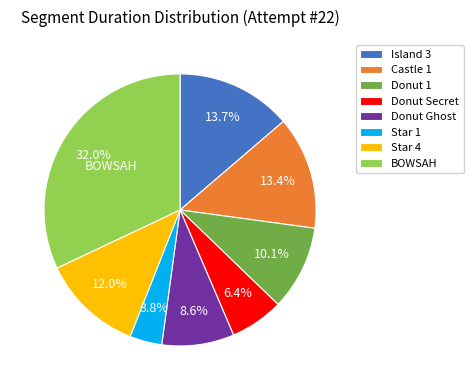

Is the sum of Star 1 and Castle 1 greater than half?

No